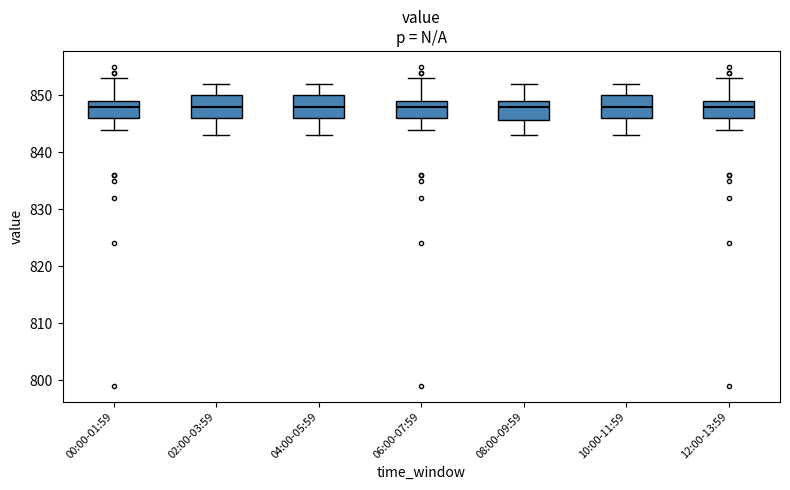

Where does the upper whisker of the box for 10:00-11:59 end on the y-axis? The values are not printed on the chart, so give them approximately, as read against the axis.

852